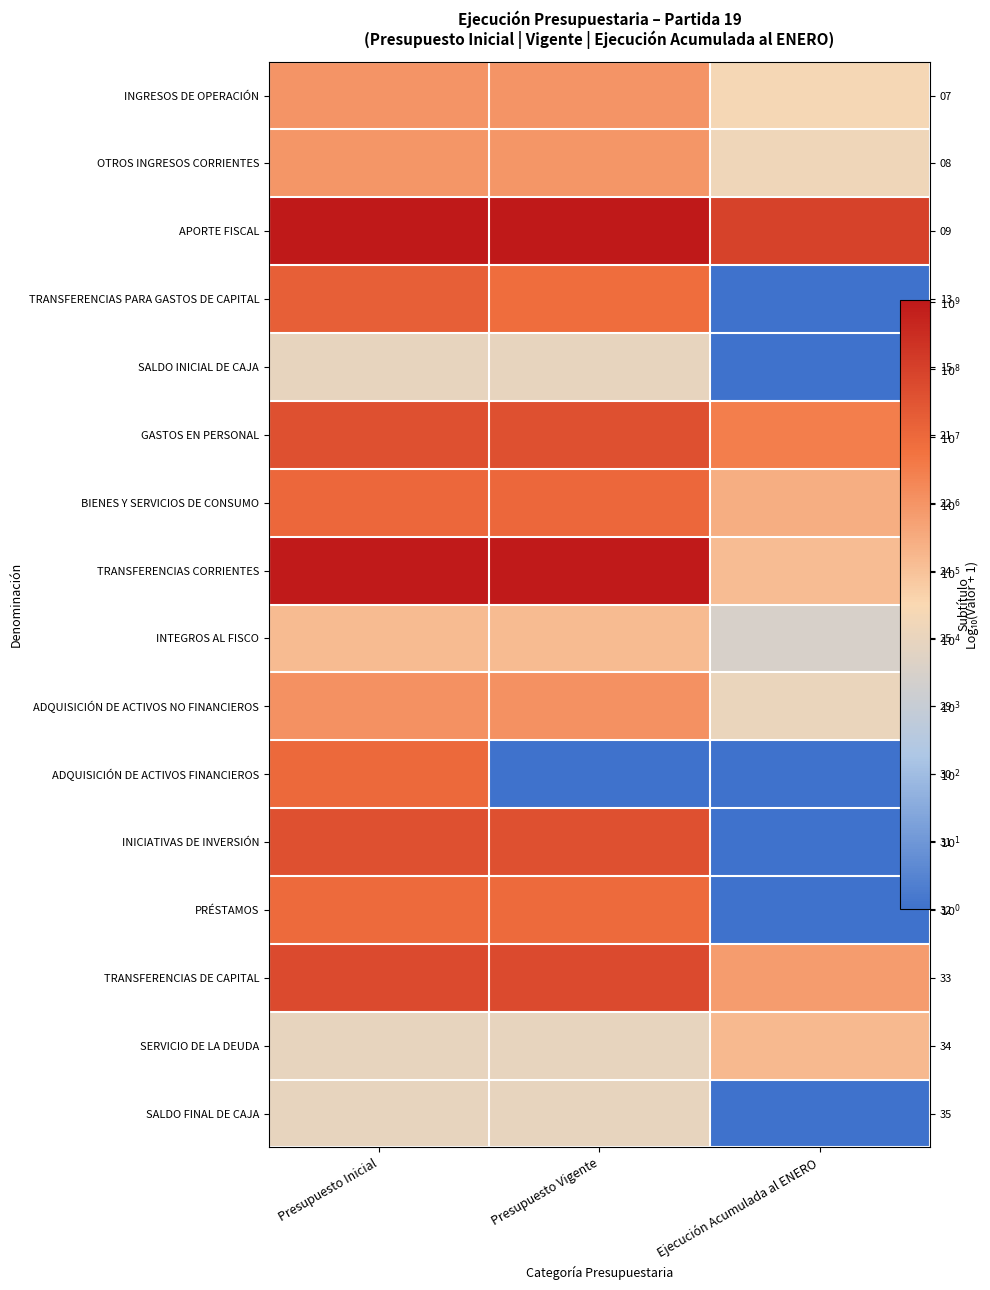

Between Ejecución Acumulada al ENERO and Presupuesto Vigente, which is larger?

Presupuesto Vigente